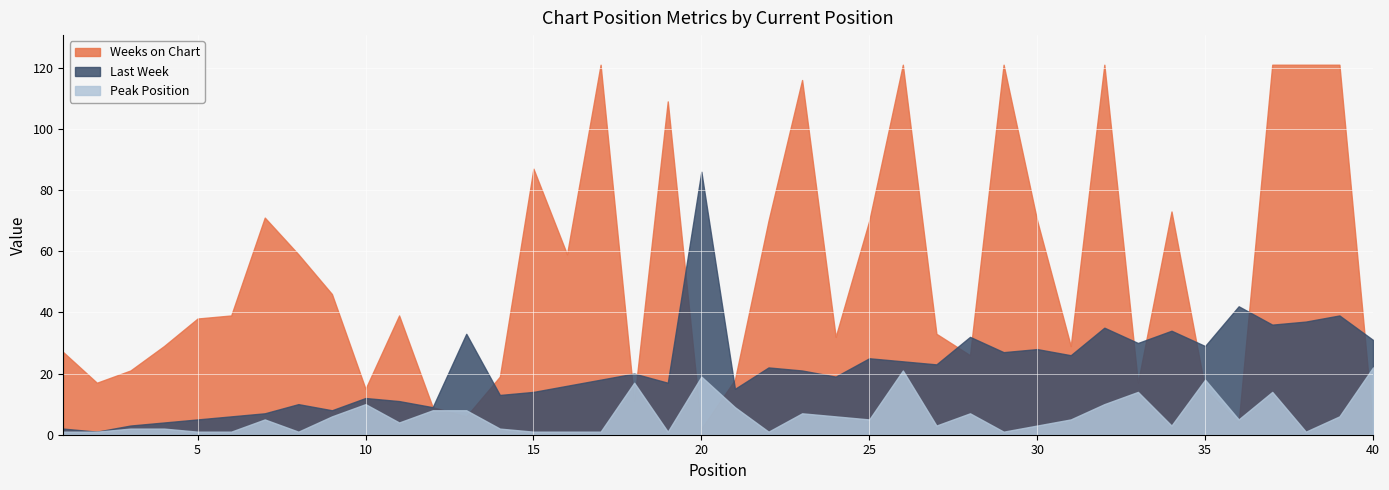

What is the smallest value displayed?

1